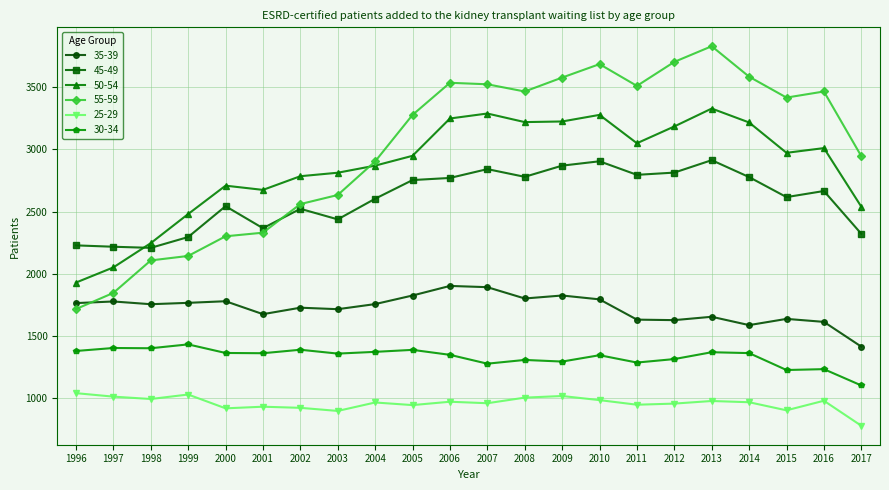

List the series in order of their peak value, highest first.

55-59, 50-54, 45-49, 35-39, 30-34, 25-29